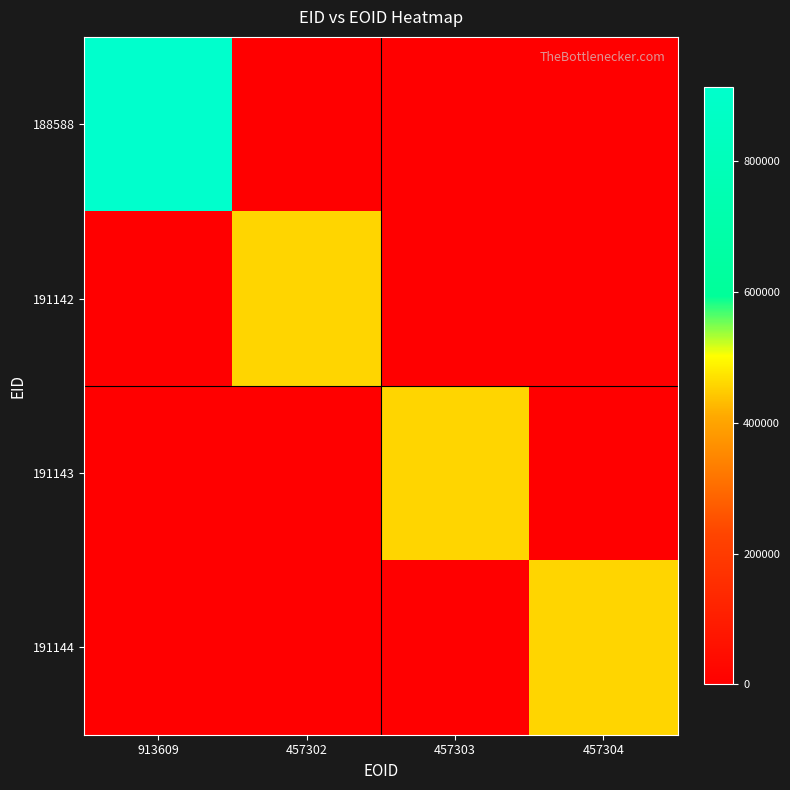

Rank the series by their maximum value, from lowest to highest.

191142, 191143, 191144, 188588